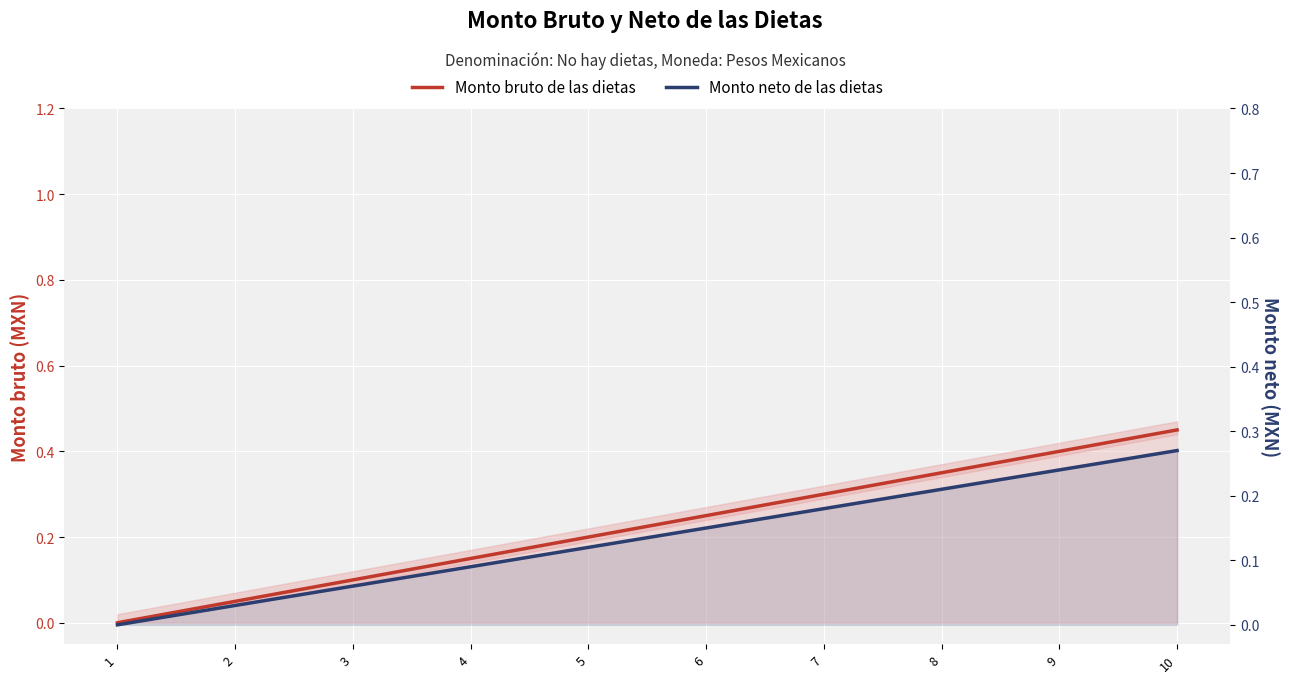

What is the approximate value of Monto neto de las dietas at 8?

0.2